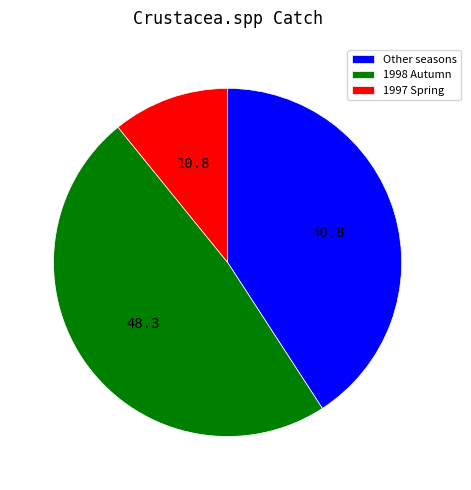

Is the sum of 1998 Autumn and Other seasons greater than half?

Yes